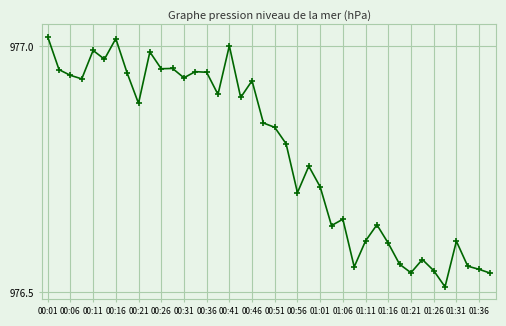

What is the difference between the maximum and minimum values?

0.5